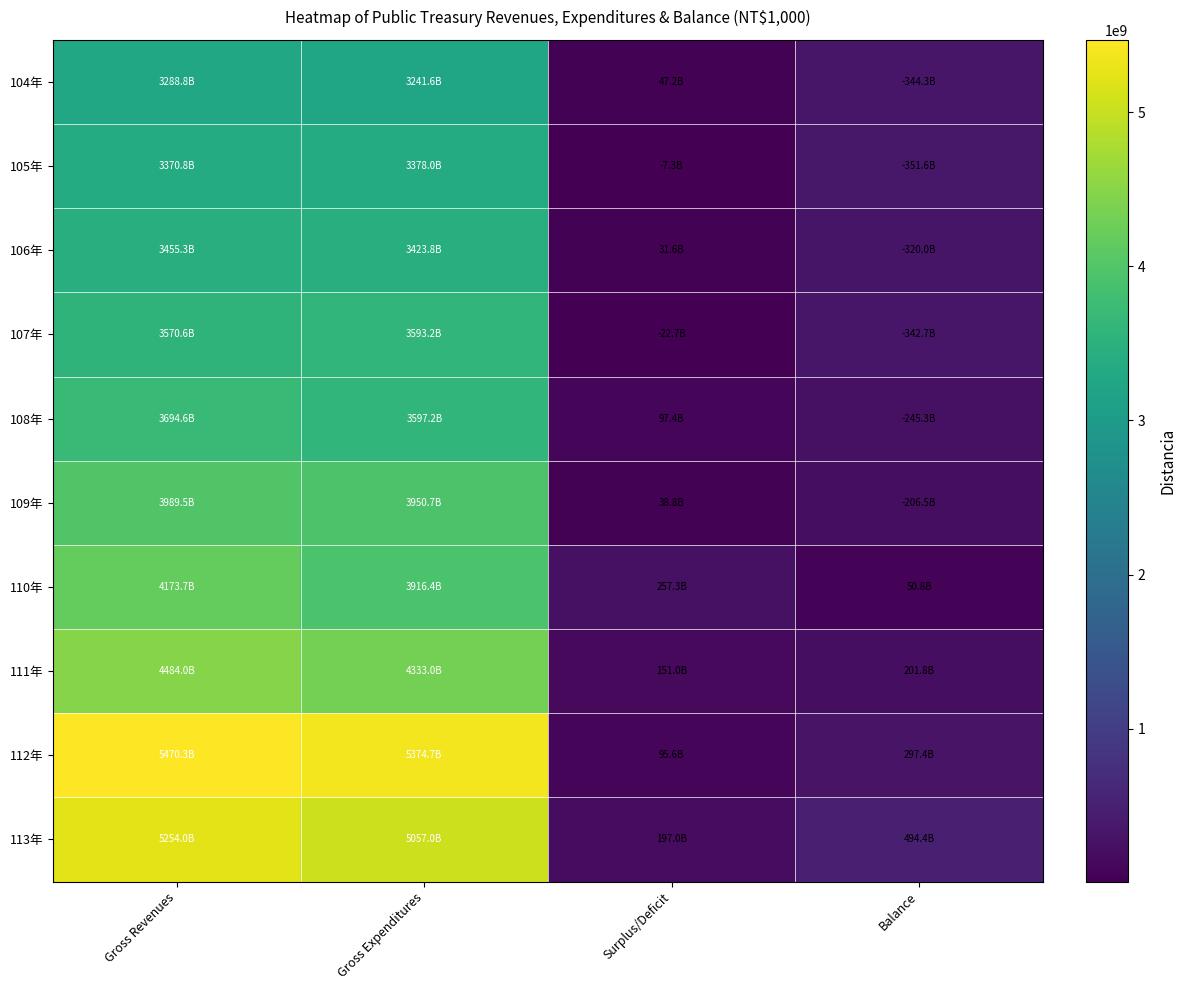

Reading left to right, list all the values displayed in this chart.

104年: Gross Revenues=3288792039	Gross Expenditures=3241586543	Surplus/Deficit=47205496	Balance=344332807
105年: Gross Revenues=3370784320	Gross Expenditures=3378038422	Surplus/Deficit=7254103	Balance=351586910
106年: Gross Revenues=3455344606	Gross Expenditures=3423775442	Surplus/Deficit=31569164	Balance=320017746
107年: Gross Revenues=3570551780	Gross Expenditures=3593202294	Surplus/Deficit=22650514	Balance=342668260
108年: Gross Revenues=3694633910	Gross Expenditures=3597243366	Surplus/Deficit=97390544	Balance=245277715
109年: Gross Revenues=3989494447	Gross Expenditures=3950709810	Surplus/Deficit=38784637	Balance=206493079
110年: Gross Revenues=4173705849	Gross Expenditures=3916414177	Surplus/Deficit=257291672	Balance=50798593
111年: Gross Revenues=4484039569	Gross Expenditures=4333034639	Surplus/Deficit=151004931	Balance=201803529
112年: Gross Revenues=5470278195	Gross Expenditures=5374678111	Surplus/Deficit=95600084	Balance=297403613
113年: Gross Revenues=5254005359	Gross Expenditures=5056994014	Surplus/Deficit=197011345	Balance=494414958